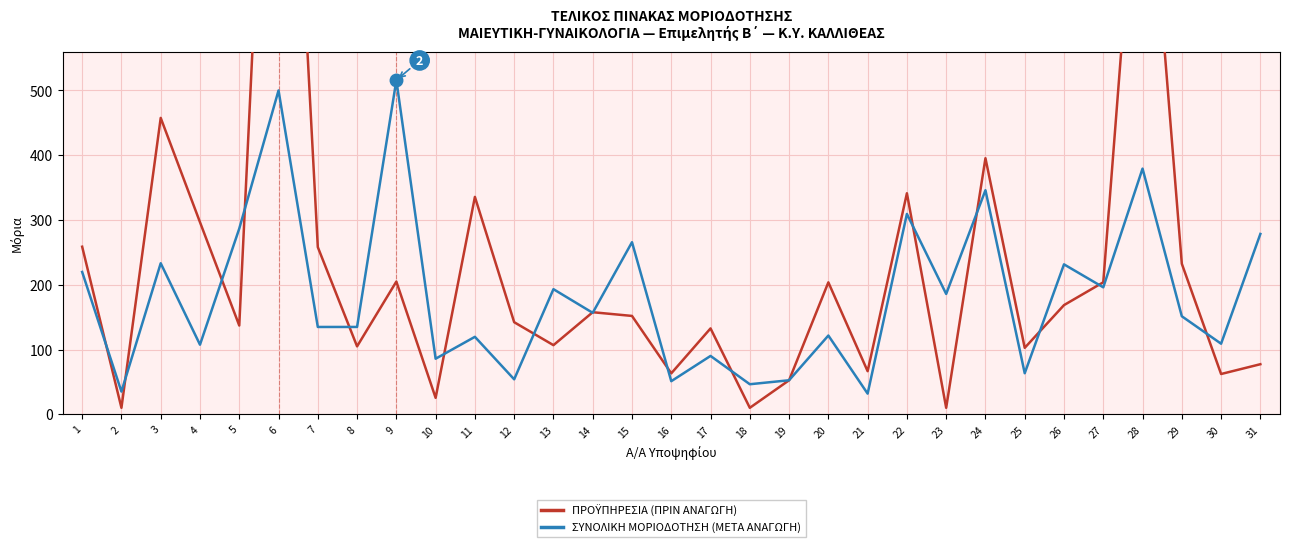

Reading left to right, list all the values displayed in this chart.

ΠΡΟΫΠΗΡΕΣΙΑ (ΠΡΙΝ ΑΝΑΓΩΓΗ): 258.8	10.0	457.6	296.6	137.1	1403.2	258.1	104.9	204.9	25.4	335.6	142.2	106.7	157.6	151.9	63.2	132.6	10.0	52.5	203.7	66.5	341.2	10.0	395.4	102.6	168.6	203.8	984.4	232.4	62.2	77.3
ΣΥΝΟΛΙΚΗ ΜΟΡΙΟΔΟΤΗΣΗ (ΜΕΤΑ ΑΝΑΓΩΓΗ): 219.8	35.1	233.2	107.5	286.7	500.0	134.8	134.9	515.9	85.8	119.6	54.0	193.2	156.7	265.7	51.1	90.1	46.4	52.5	121.6	31.9	309.4	185.8	346.0	63.4	231.5	196.0	379.3	151.4	109.0	278.4